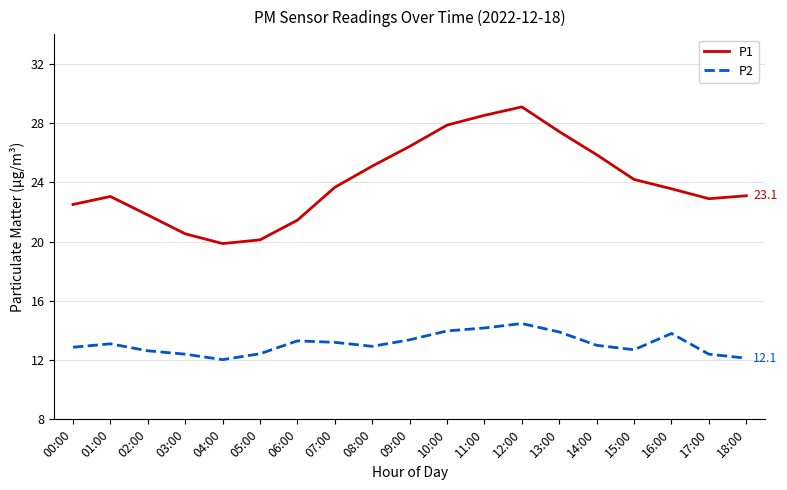

What is the minimum value shown in the chart?

12.0